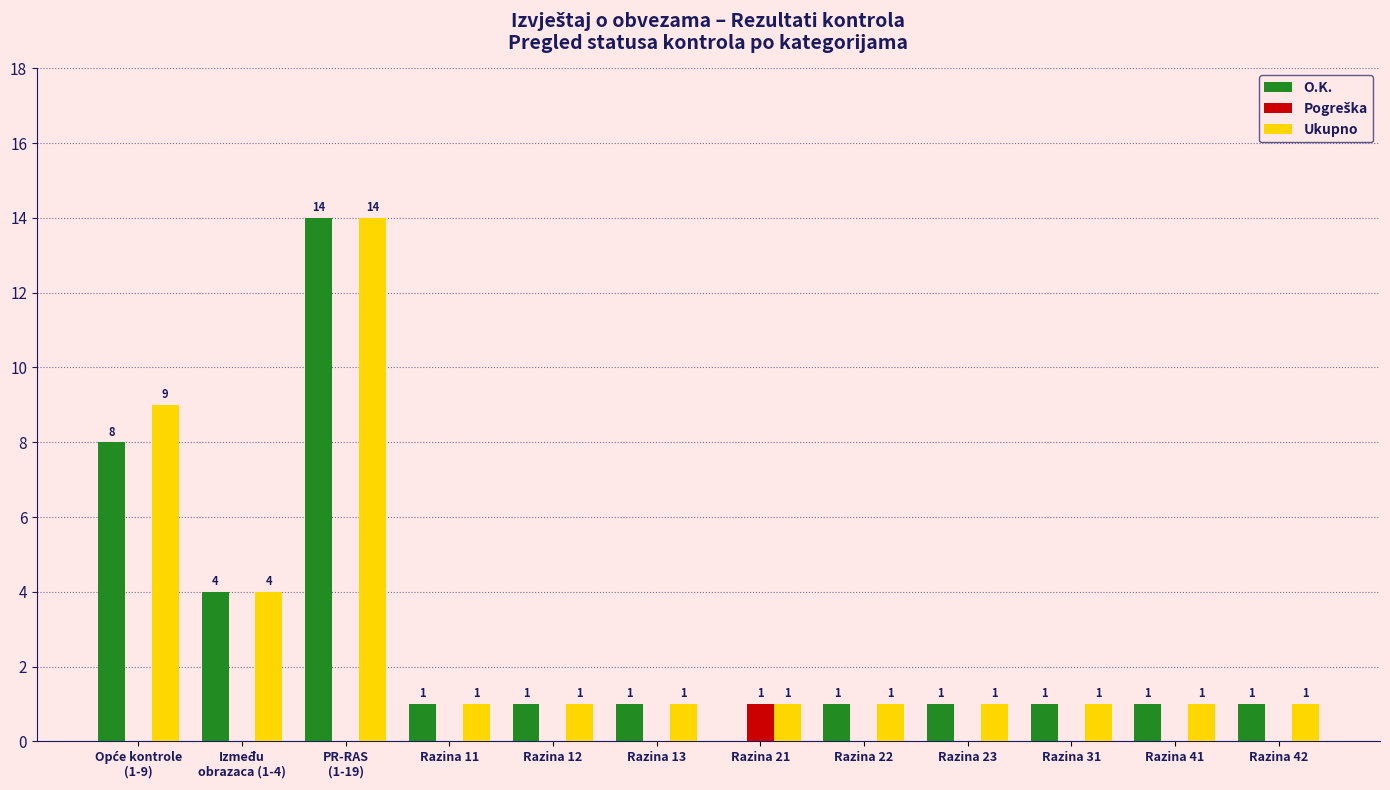

The O.K. series shows 0 at Razina 21. True or false?

True